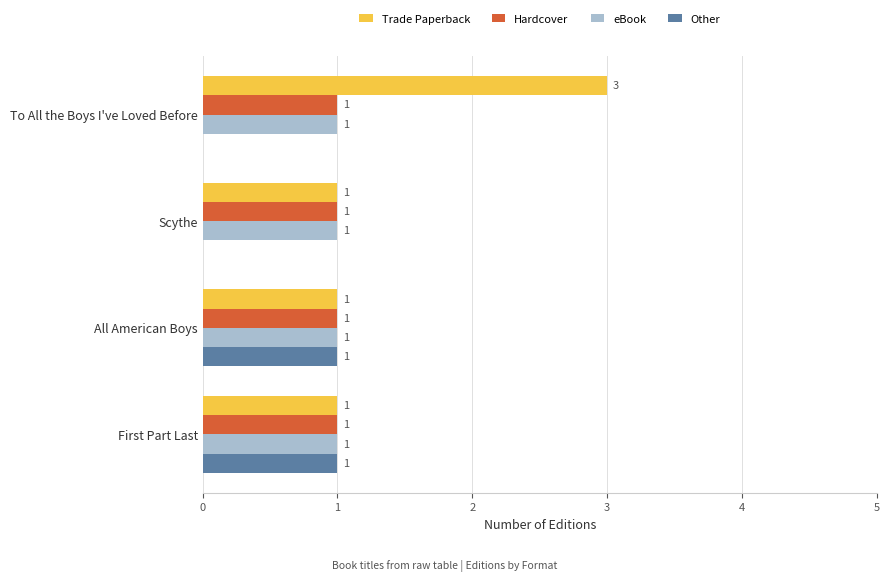

How many categories are shown in the chart?

4